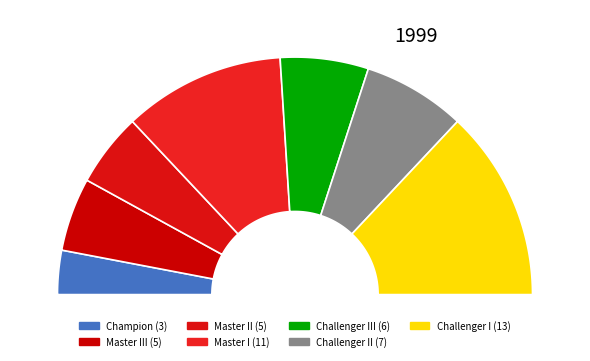

To the nearest percent, what is the difference between the largest and smallest slice percentages?

20%